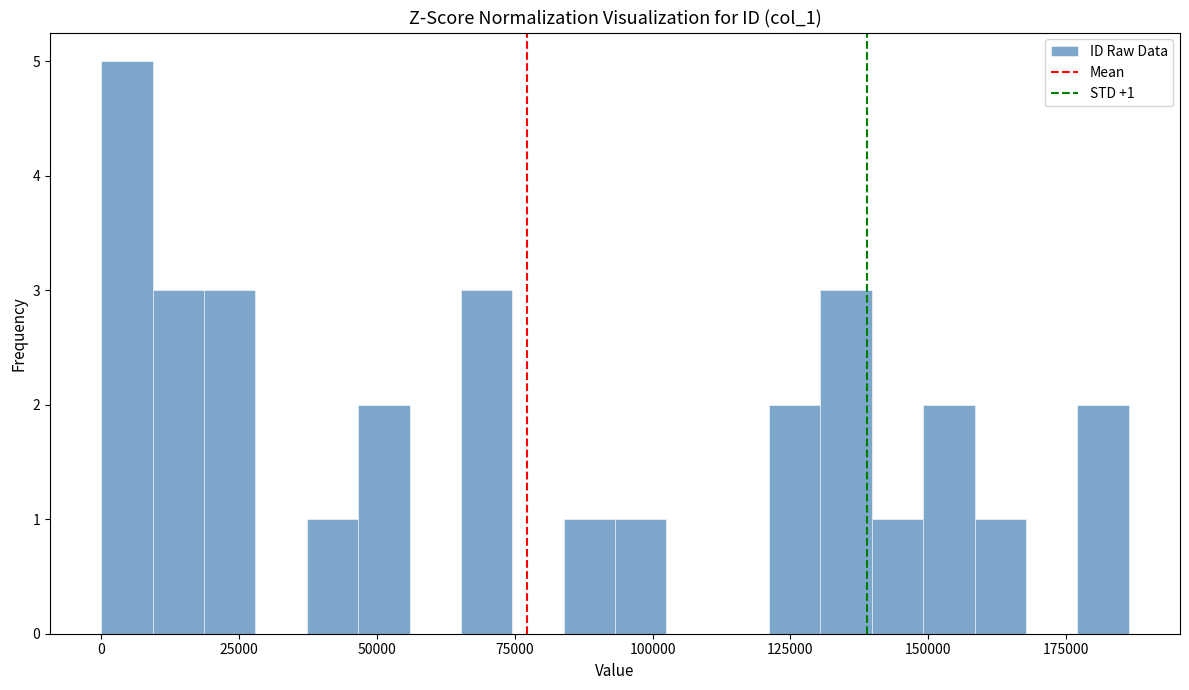

Read against the x-axis, roughly where is the centre of the tallest bar?

5000